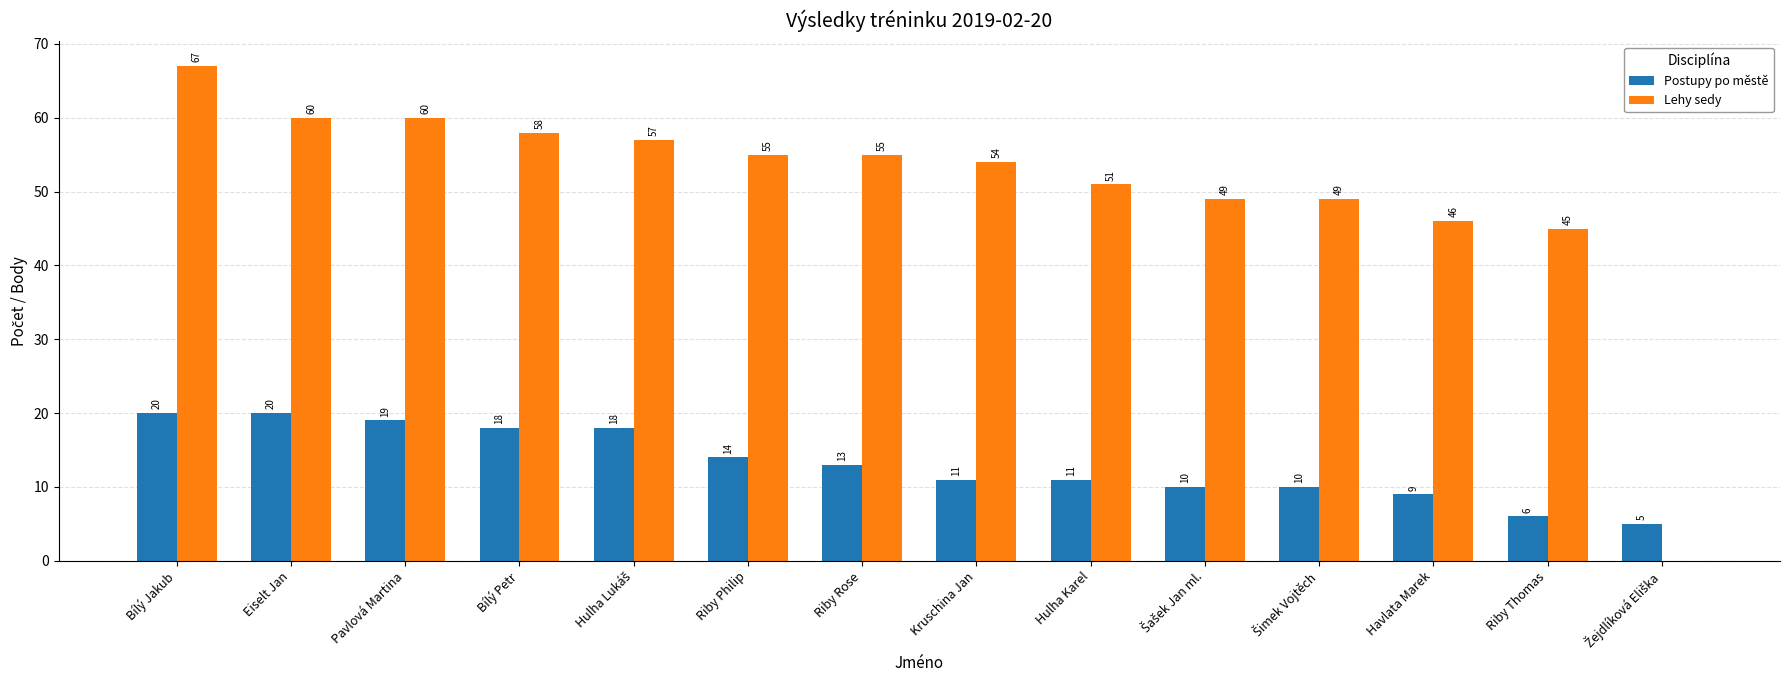

Which series has the largest total across all categories?

Lehy sedy